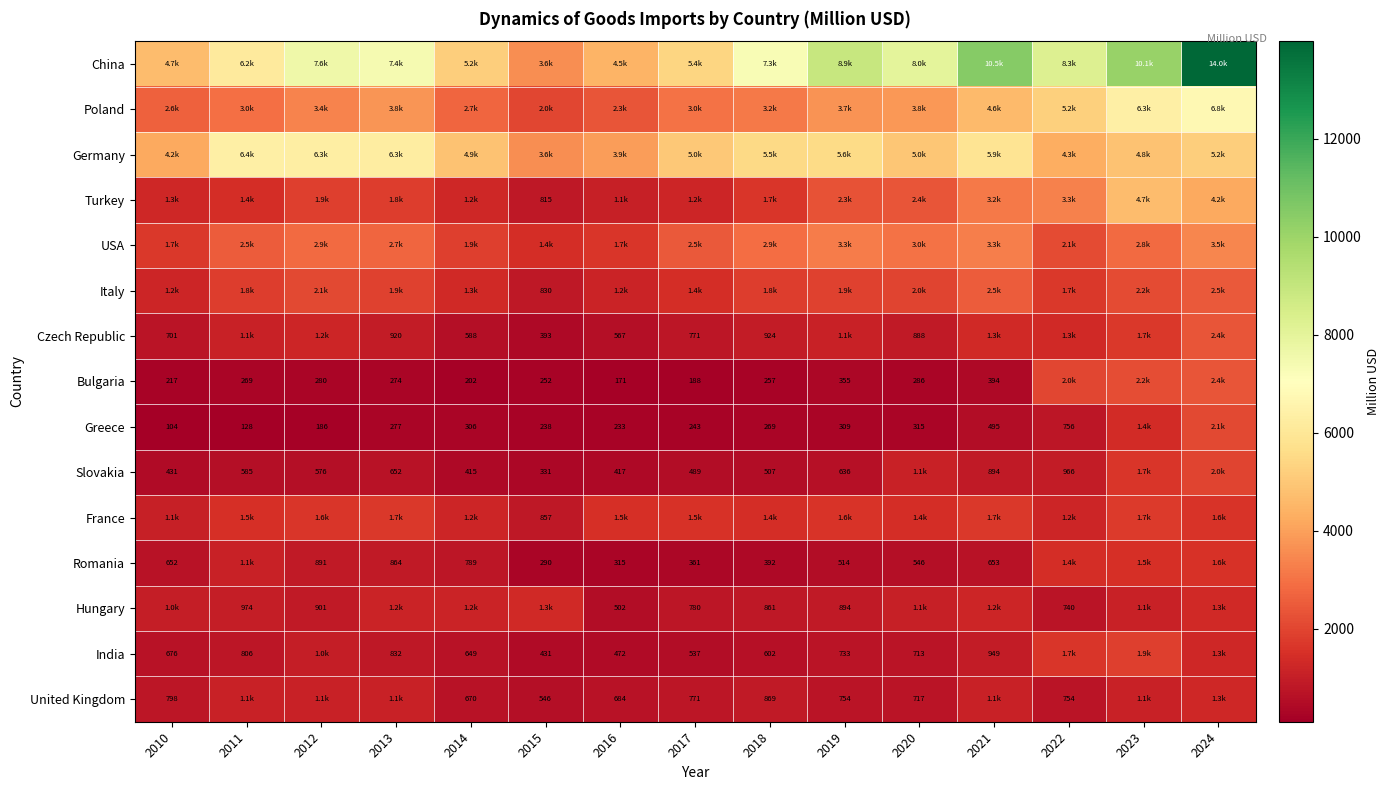

Where does the Czech Republic series first go above 924?

2011